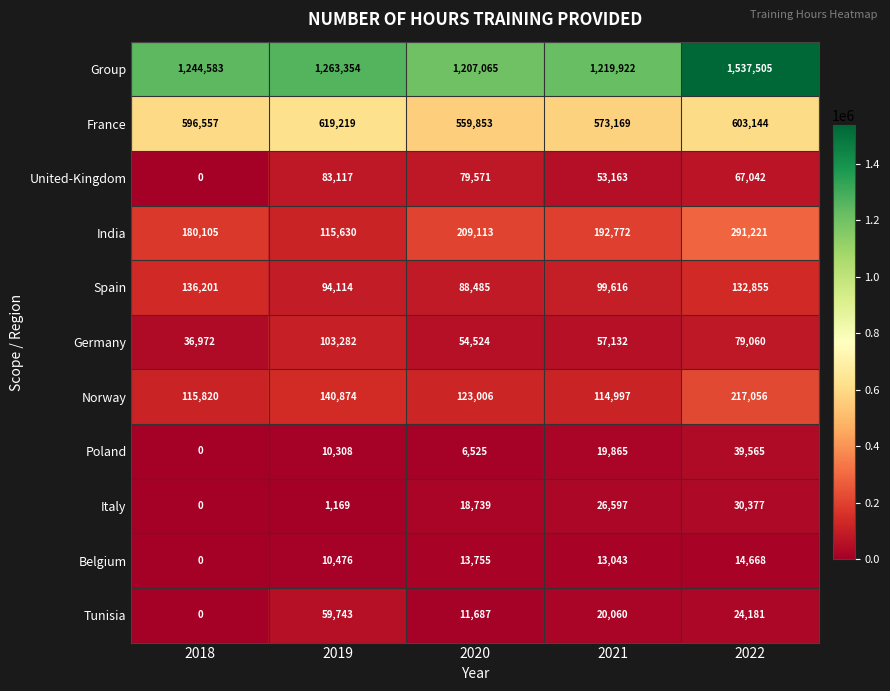

At 2019, list the series in order from smallest to largest.

Italy, Poland, Belgium, Tunisia, United-Kingdom, Spain, Germany, India, Norway, France, Group